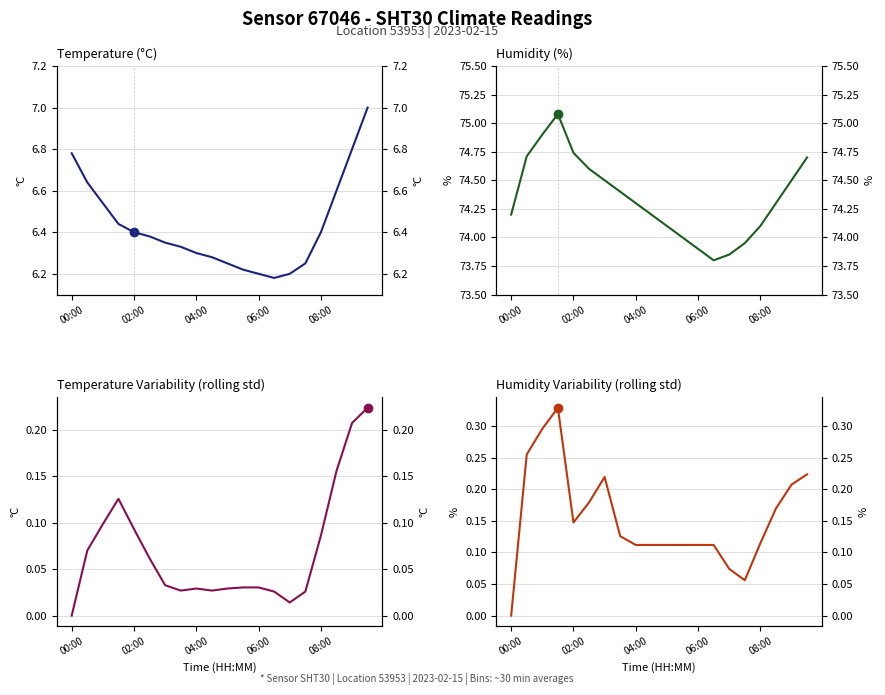

True or false: temperature has a value of 6.4 at 08:00.

True